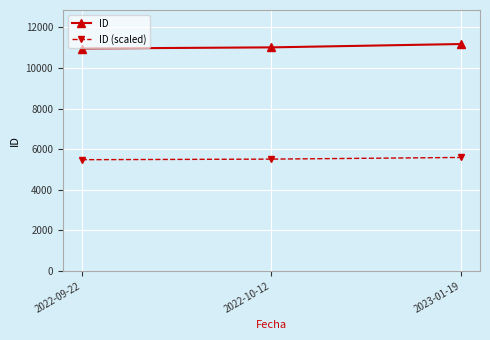

At which category is the sum across all series the highest?

2023-01-19